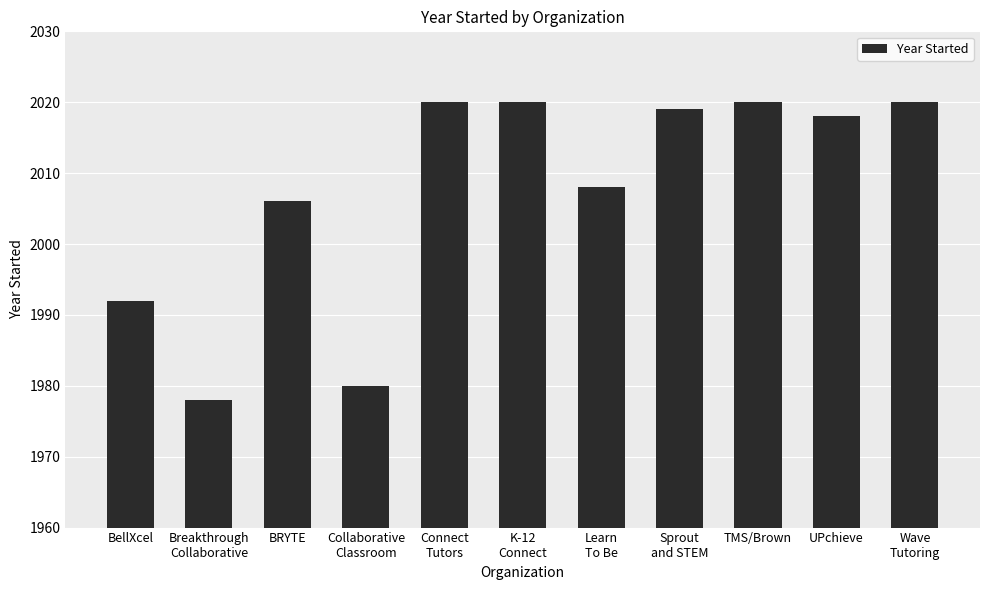

What is the average value?

2007